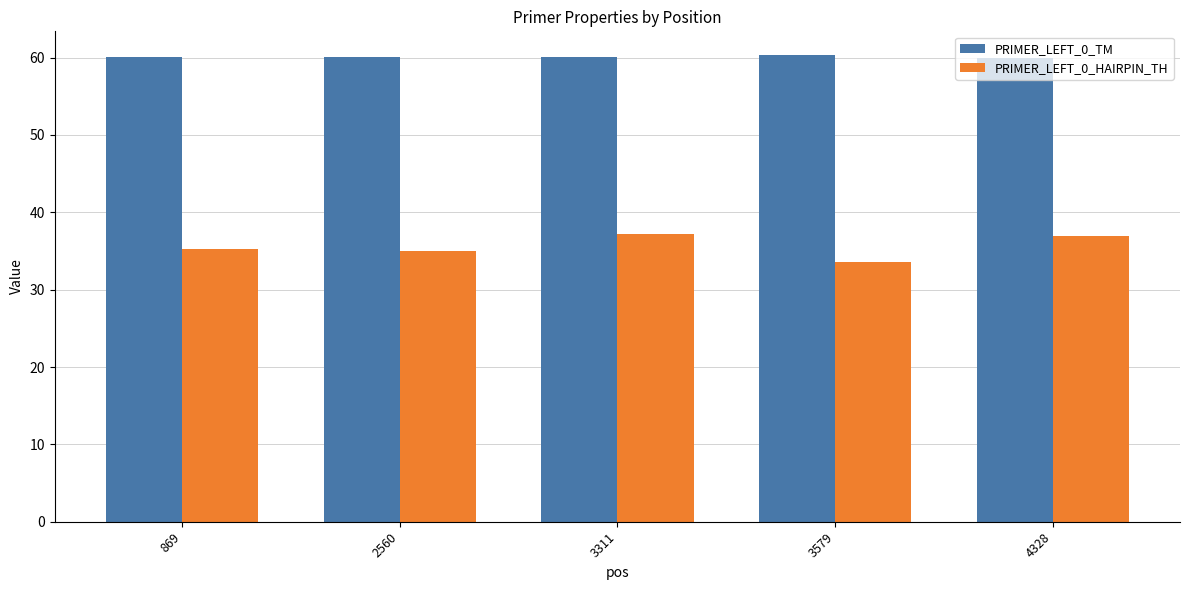

What is the difference between the highest and lowest values at 3311?

22.8